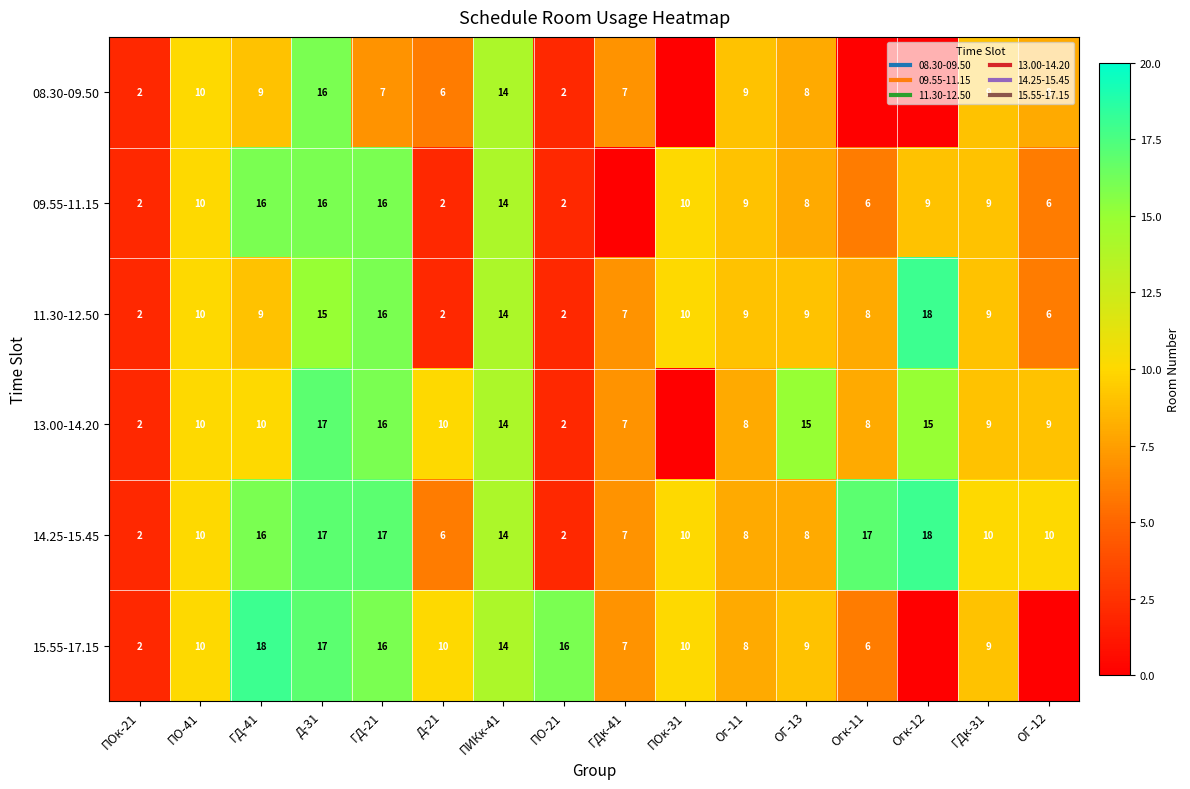

At which label does 13.00-14.20 reach its peak?

Д-31